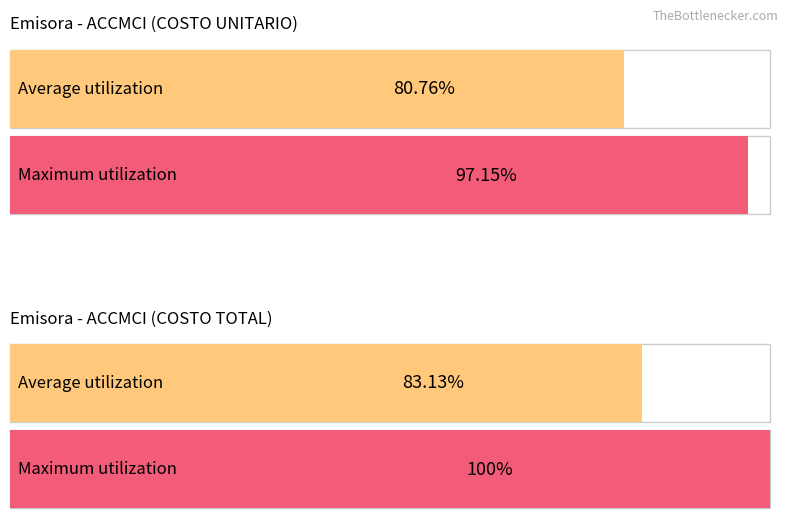

At AIQ, list the series in order from smallest to largest.

COSTO UNITARIO, COSTO TOTAL